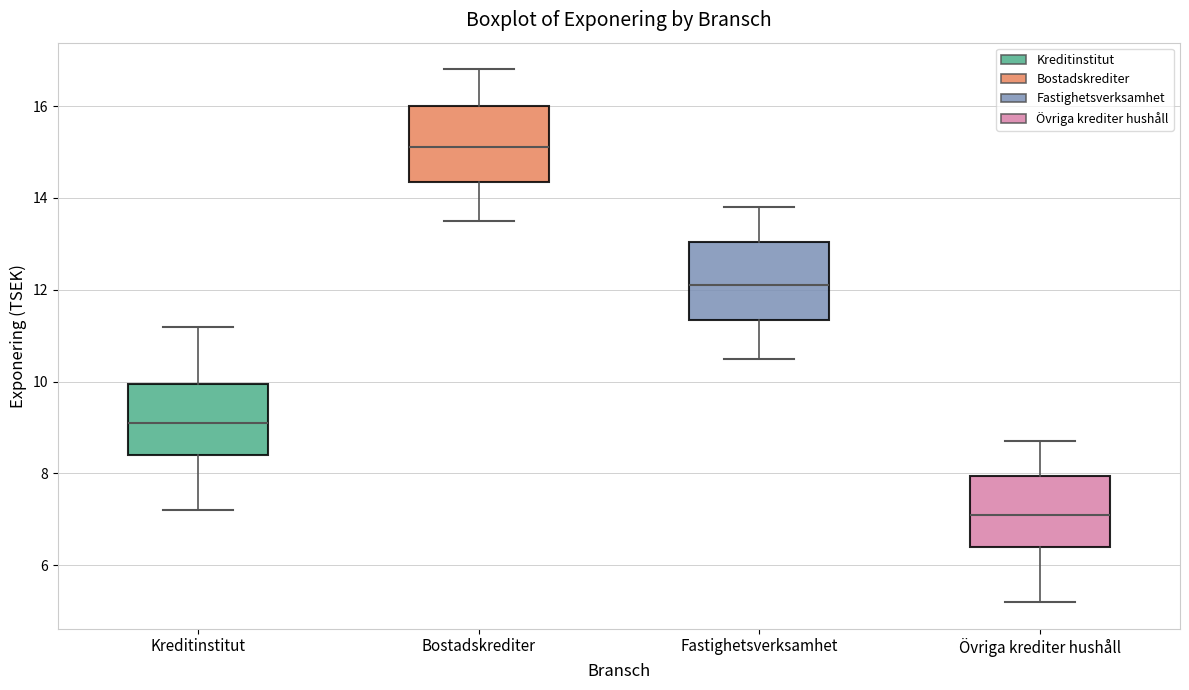

Where does the upper whisker of the box for Bostadskrediter end on the y-axis? The values are not printed on the chart, so give them approximately, as read against the axis.

16.8